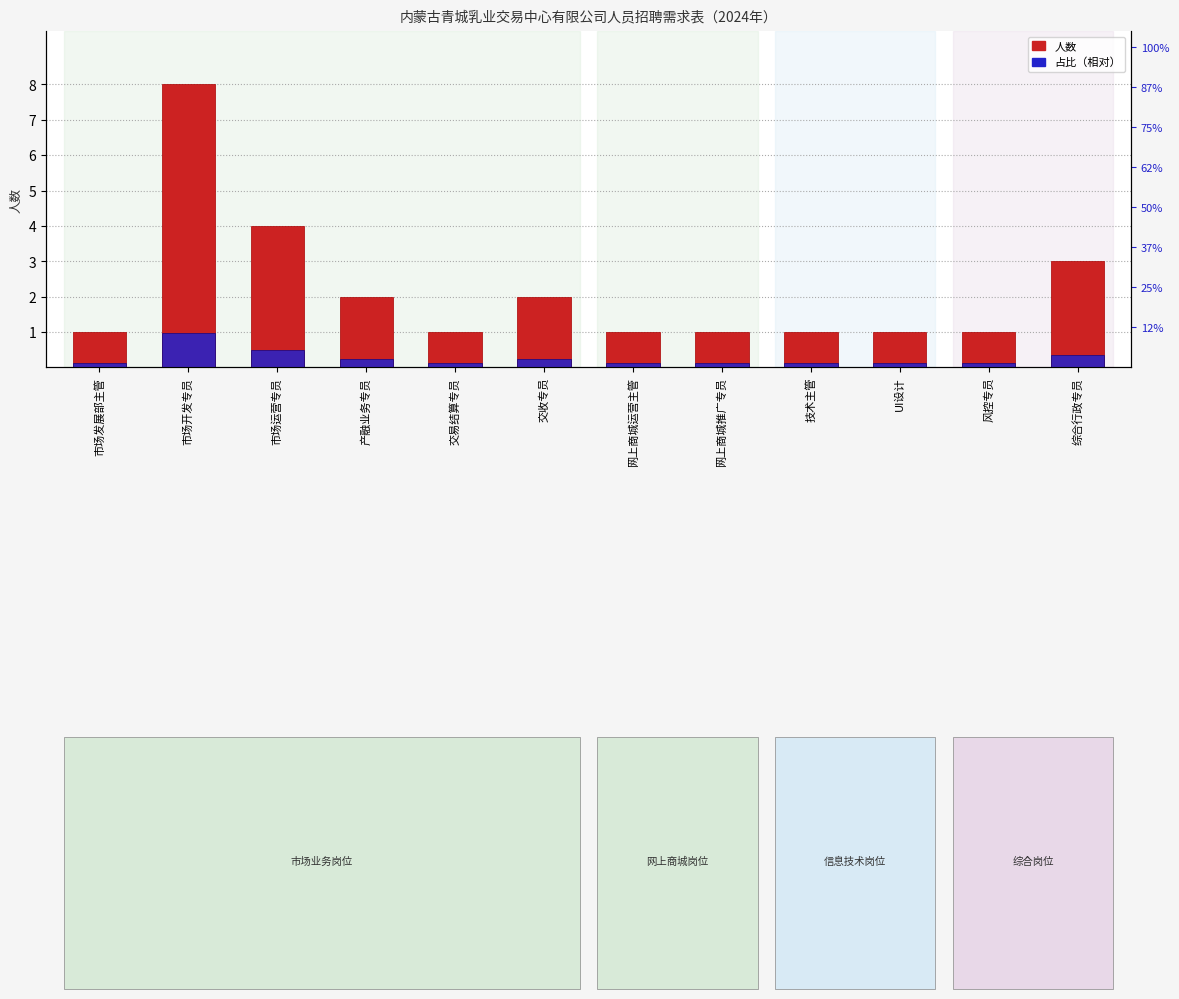

What are all the series names shown in the legend?

人数, 占比（相对）